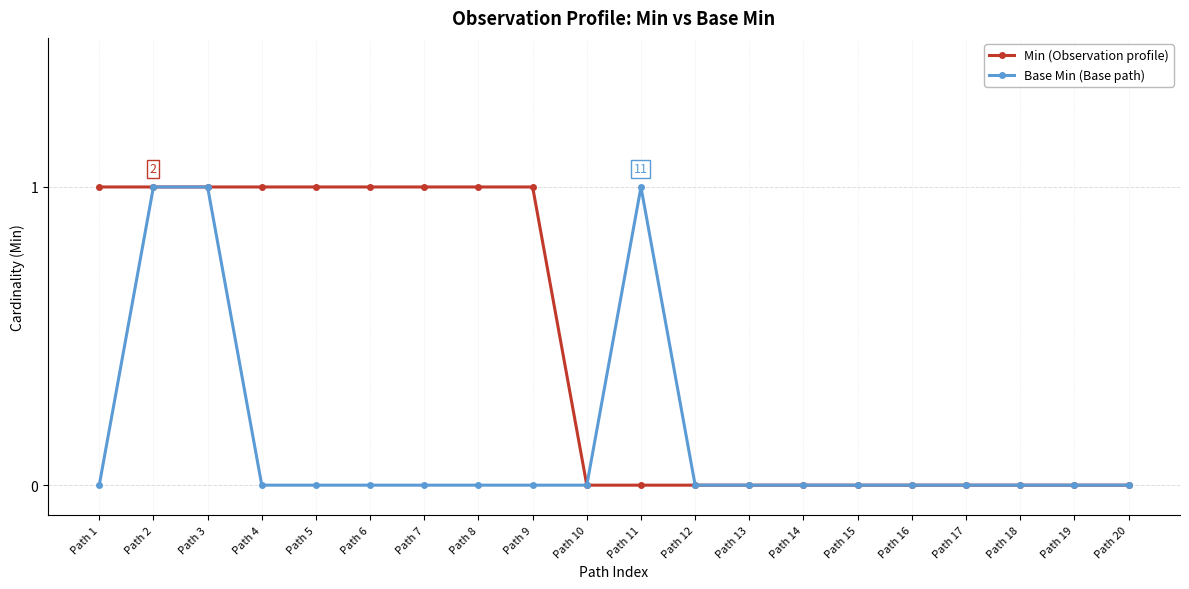

The value of Min (Observation profile) at Path 13 is 0. True or false?

True